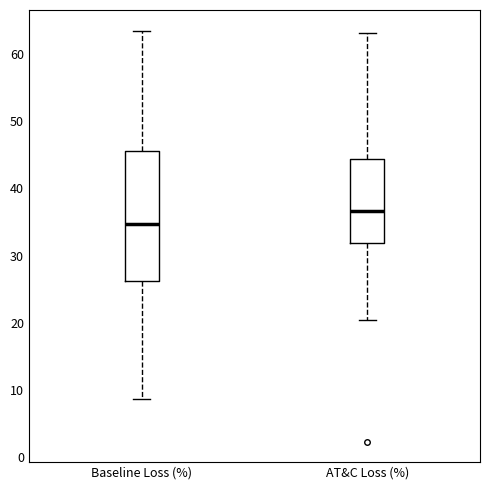

Which box has the highest median line?

AT&C Loss (%)